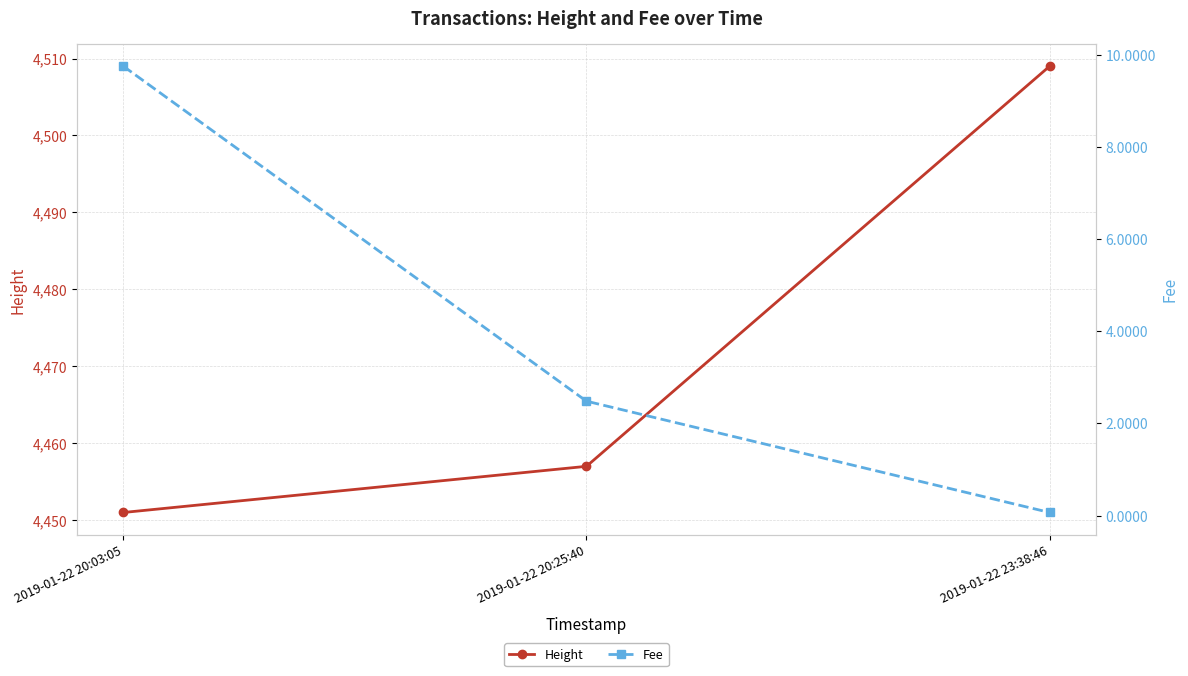

How many data points in Fee are less than 2?

1